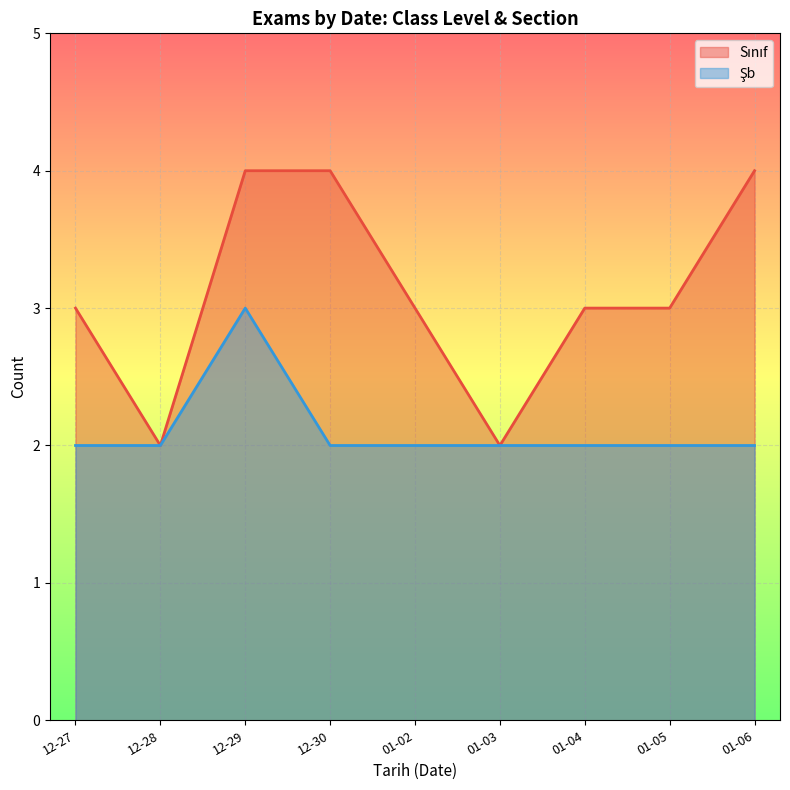

What is the average value of the Şb series?

2